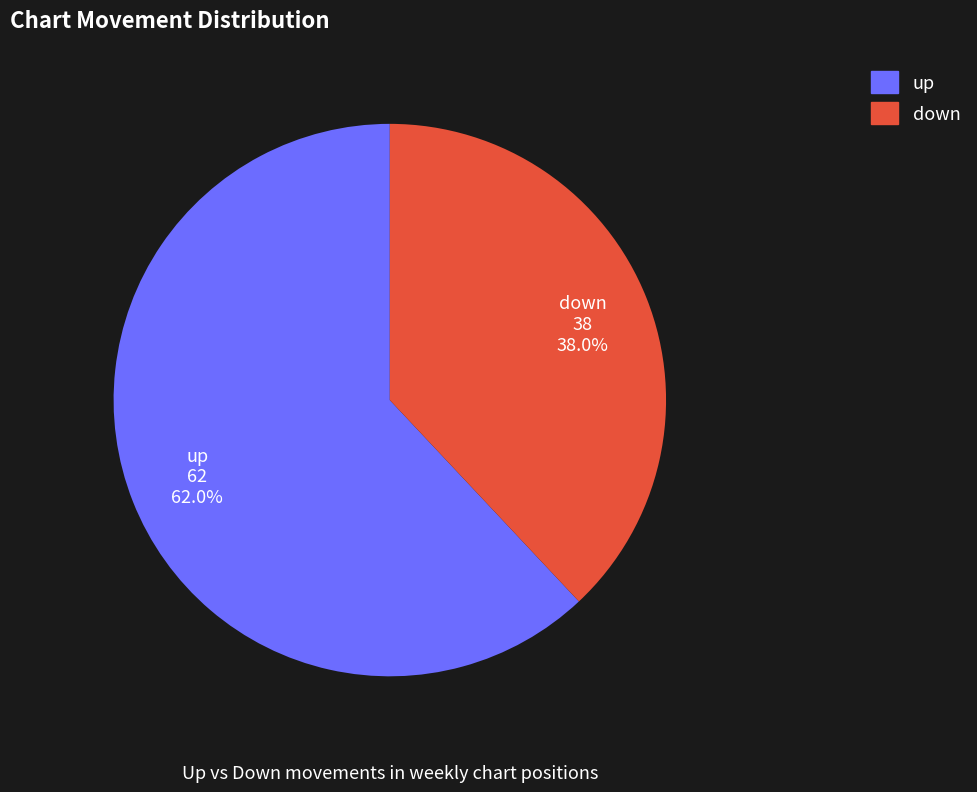

True or false: down accounts for 38% of the total.

True